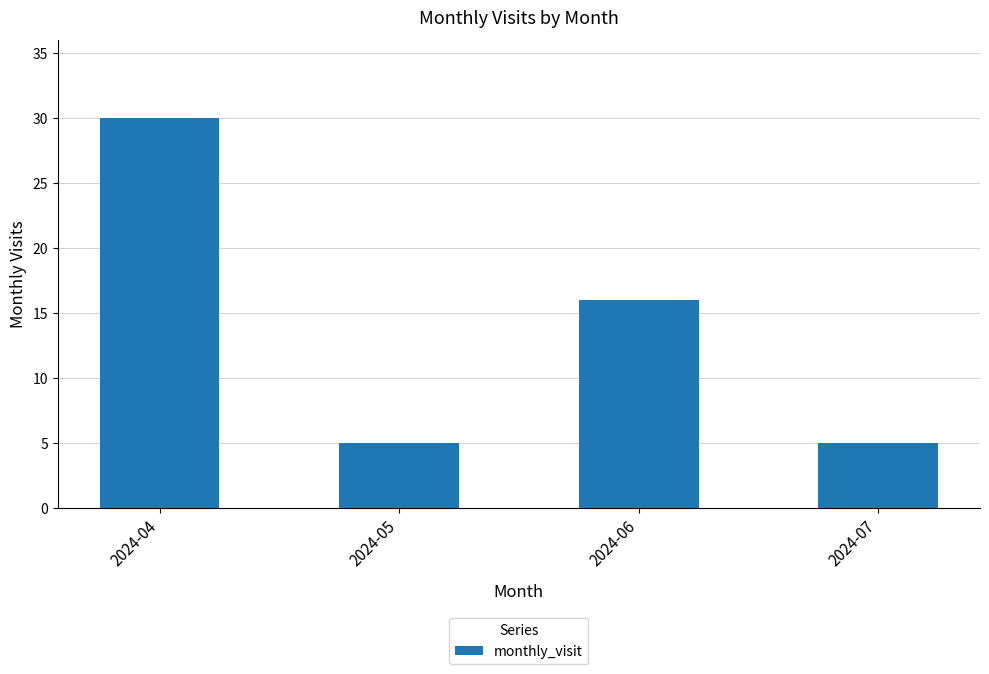

What is the maximum value shown in the chart?

30